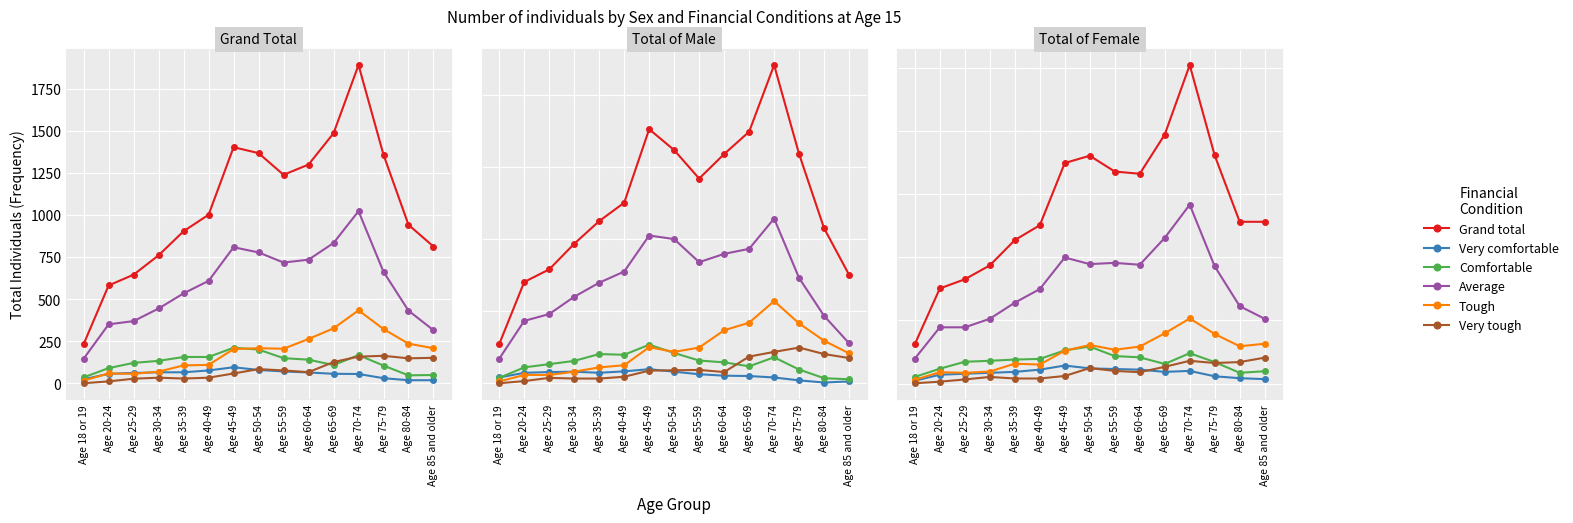

Count the number of data series in this chart.

6